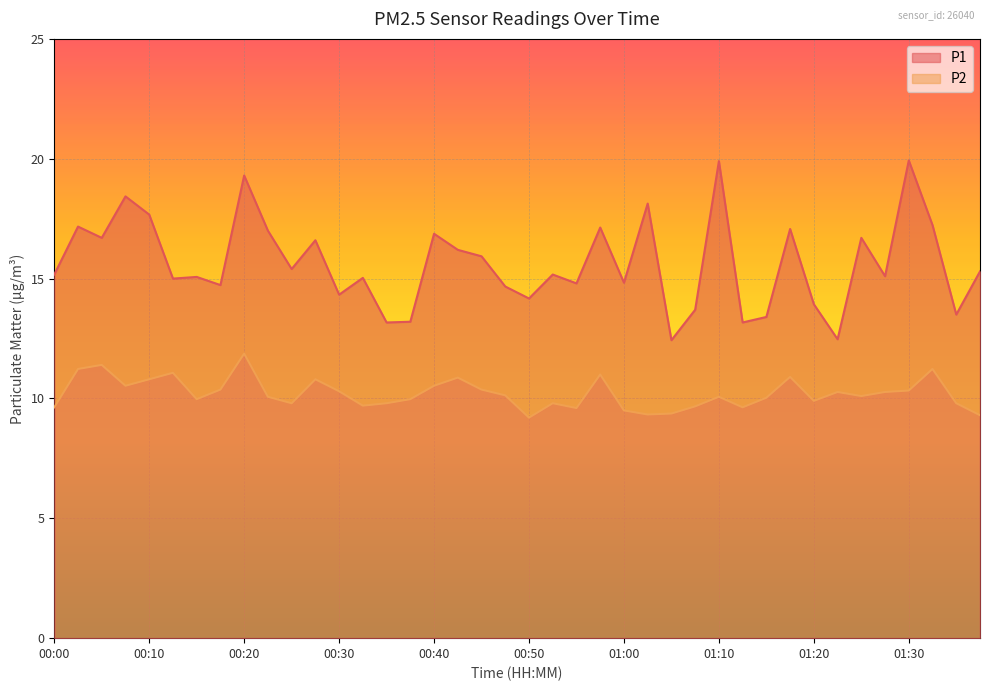

Where is P2 nearest to the value 10?

00:15